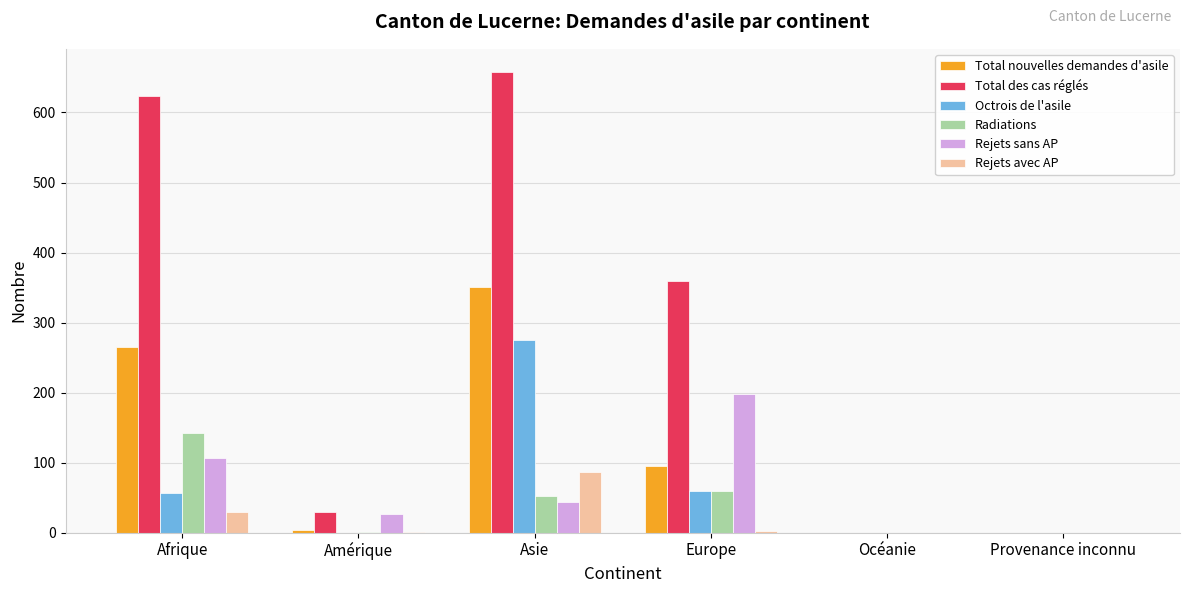

Are the bars grouped side by side (vs. stacked)?

Yes